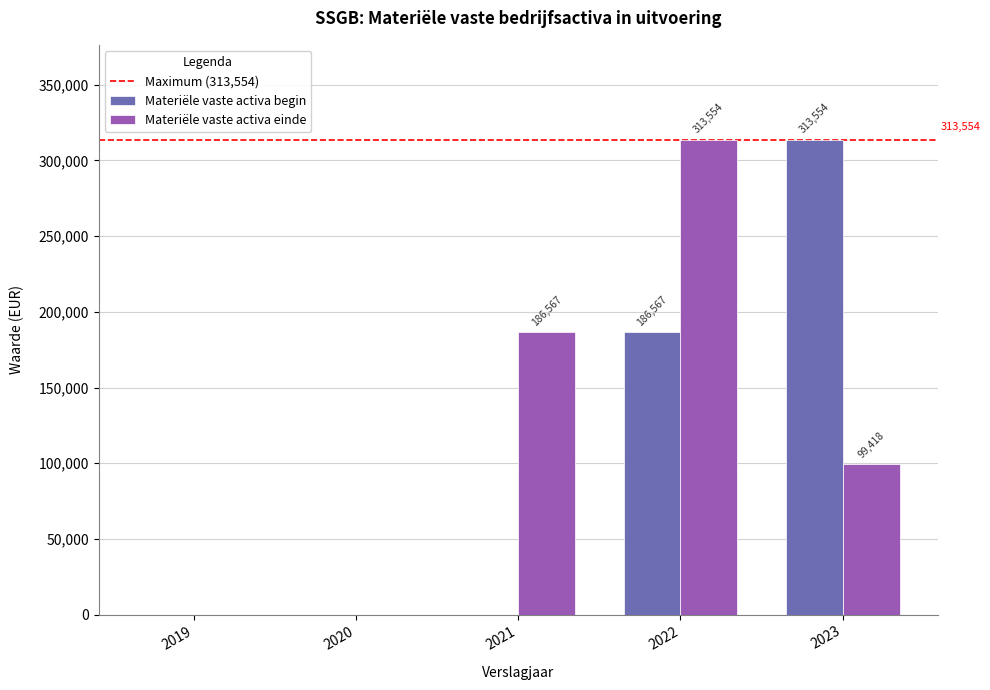

Where does the Materiële vaste activa einde series first go above 99418?

2021